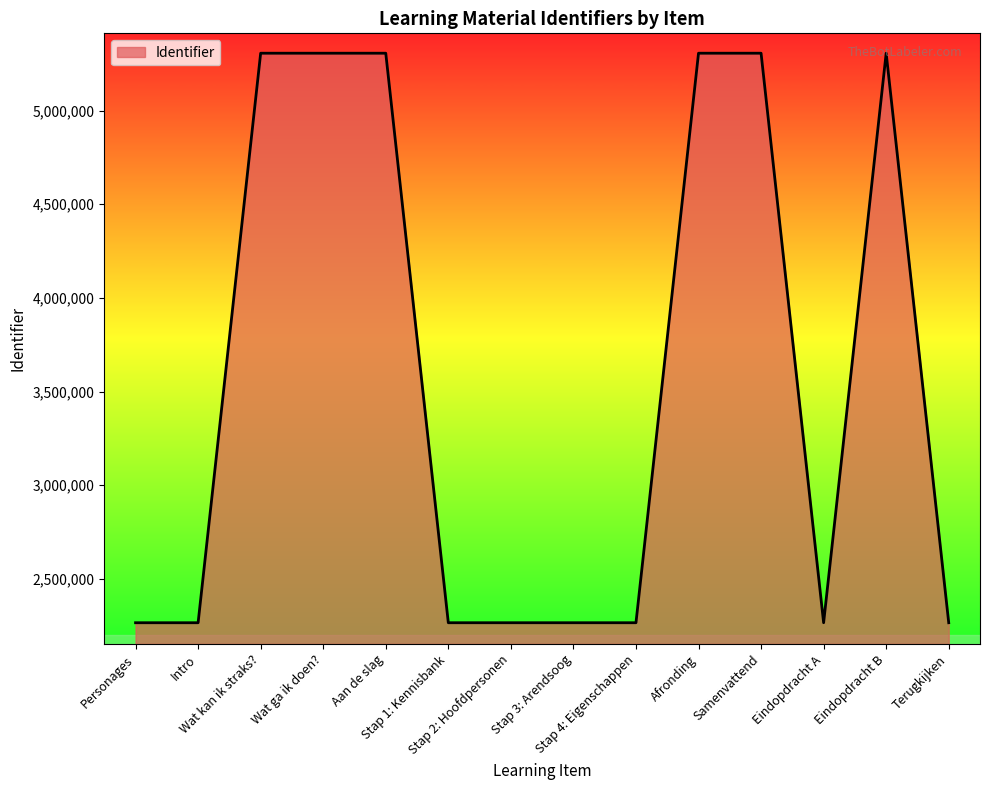

What is the minimum value shown in the chart?

2265664